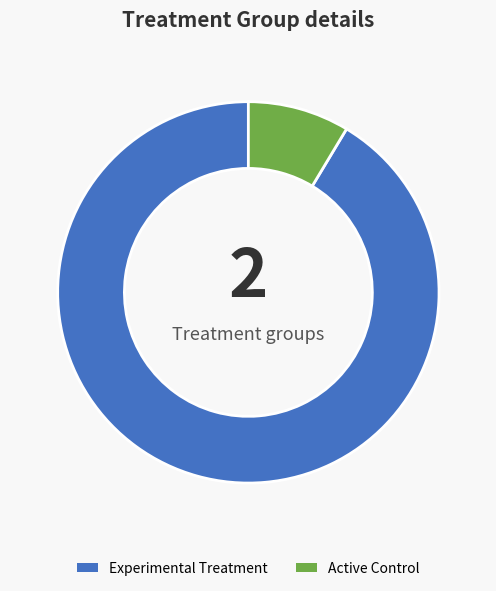

Is there any slice that represents more than half of the pie?

Yes